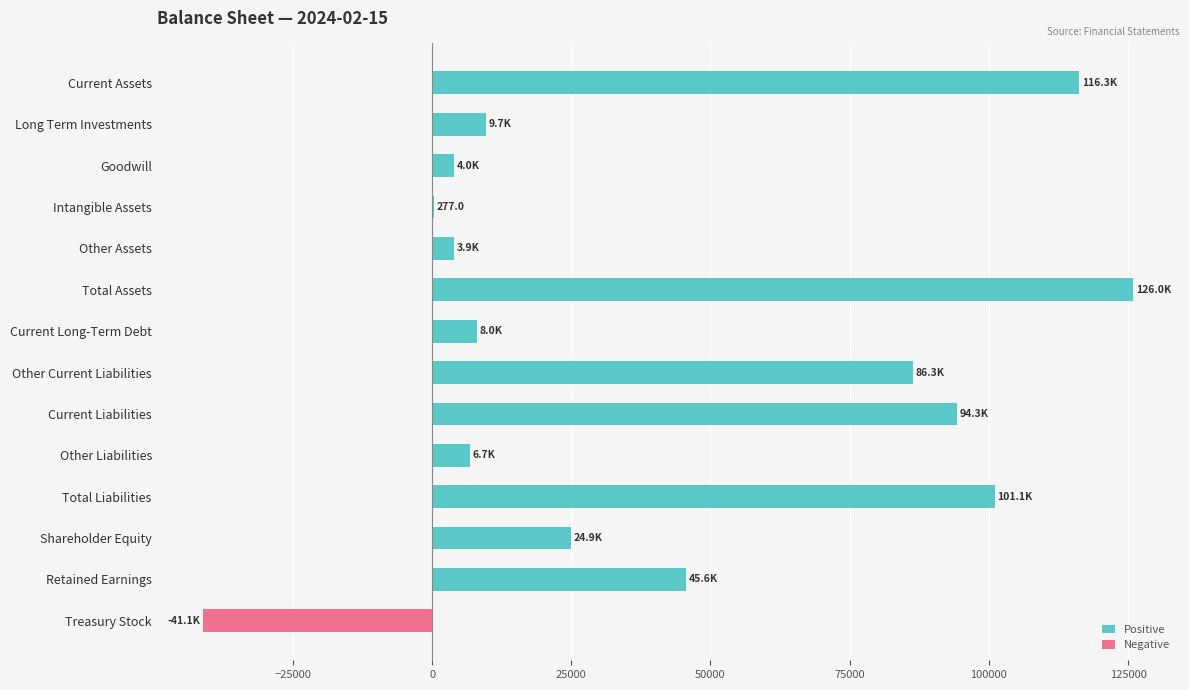

What is the greatest value displayed?

125978